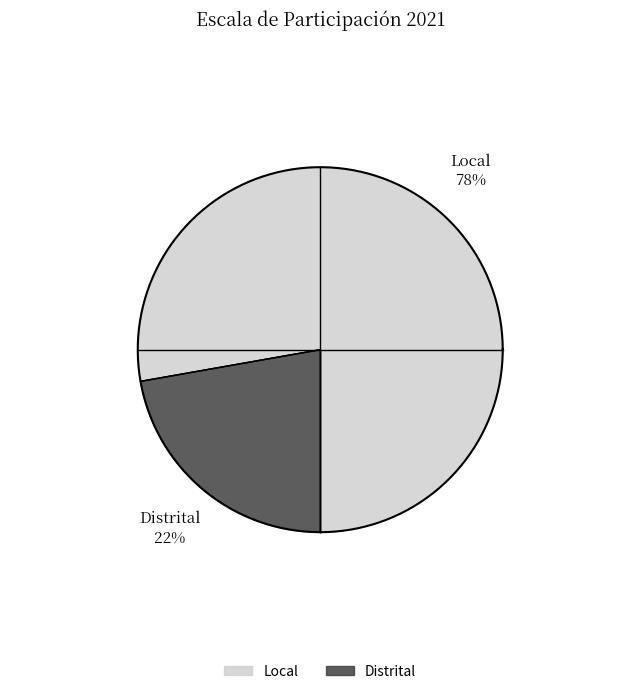

What is the largest slice in the pie chart?

Local